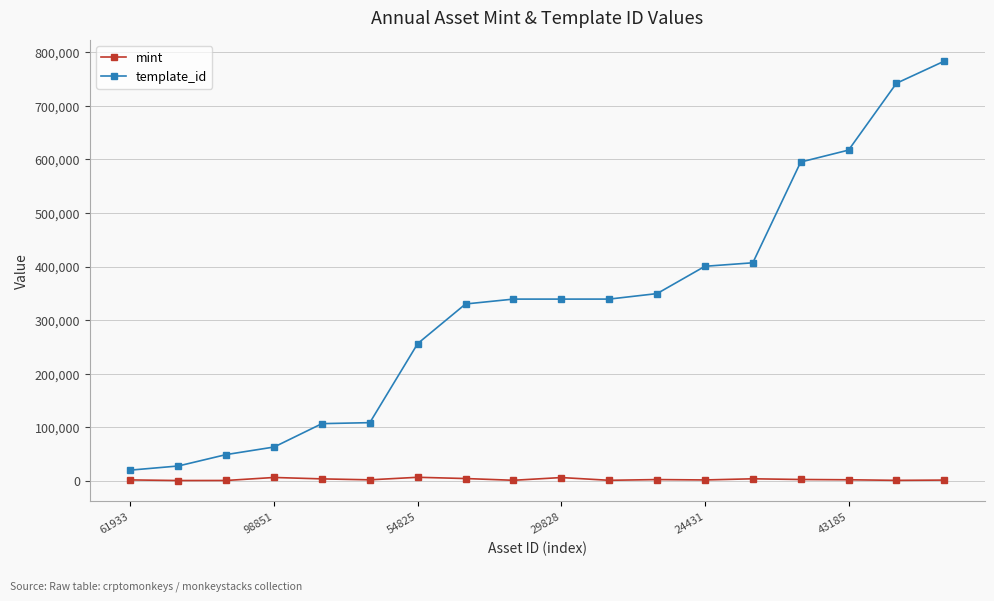

What is the sum of all mint values?

45235